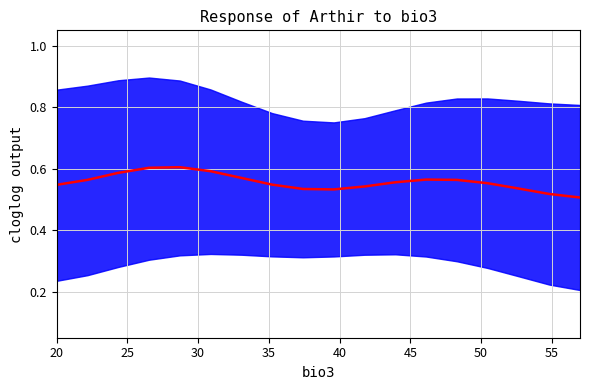

The value at 12 is 0.2. True or false?

False